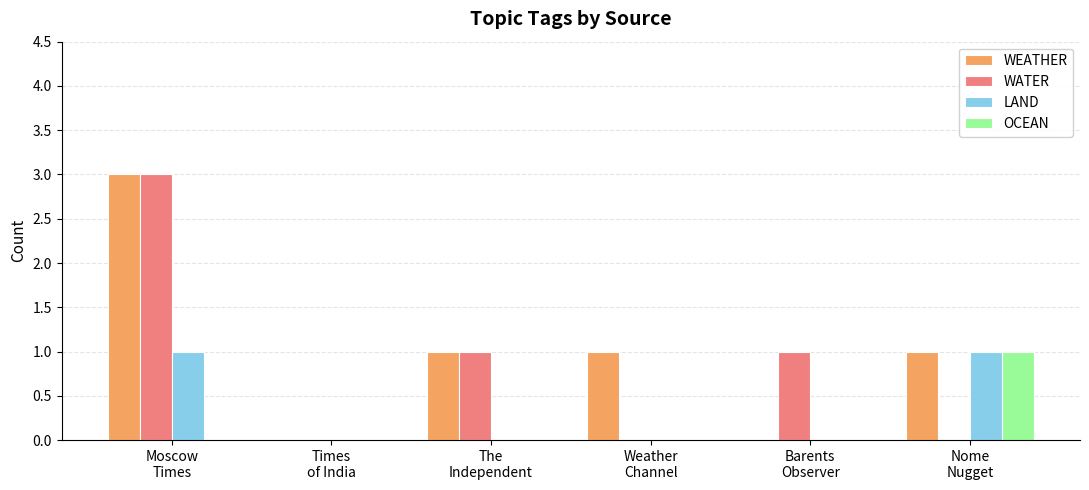

The value of WATER at The
Independent is 1. True or false?

True